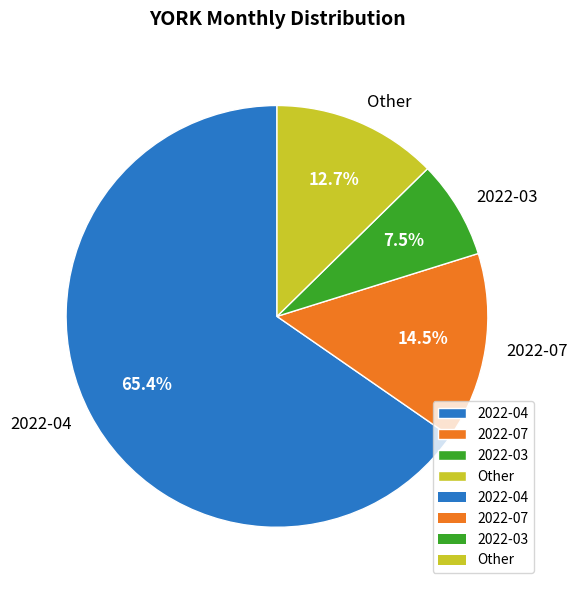

Does any single category account for the majority?

Yes